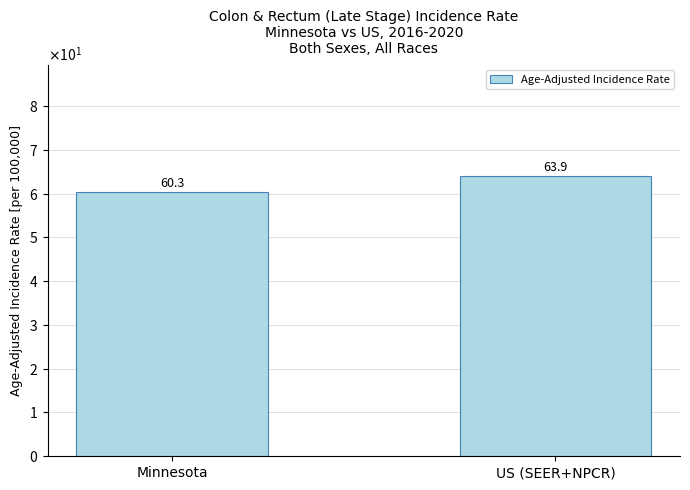

Is it true that the value at Minnesota is 60.3?

True